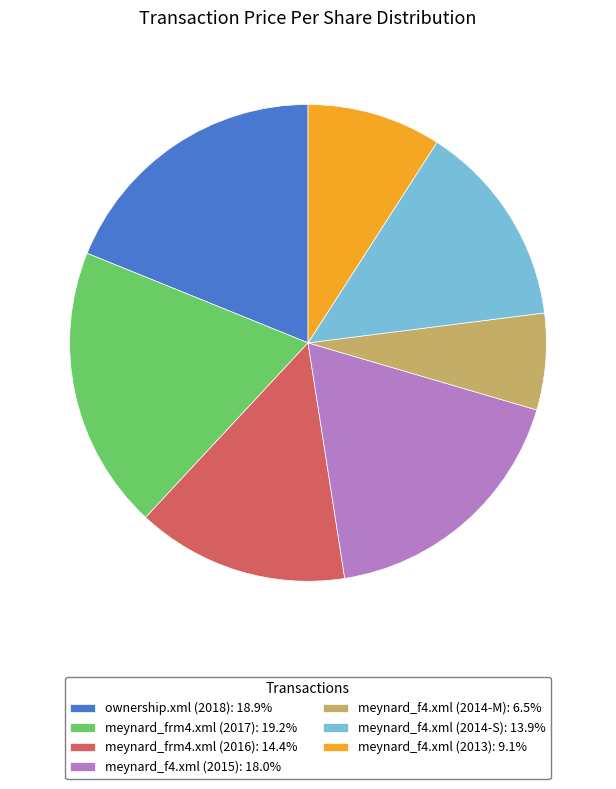

Is the sum of meynard_f4.xml (2014-M): 6.5% and meynard_f4.xml (2014-S): 13.9% greater than half?

No